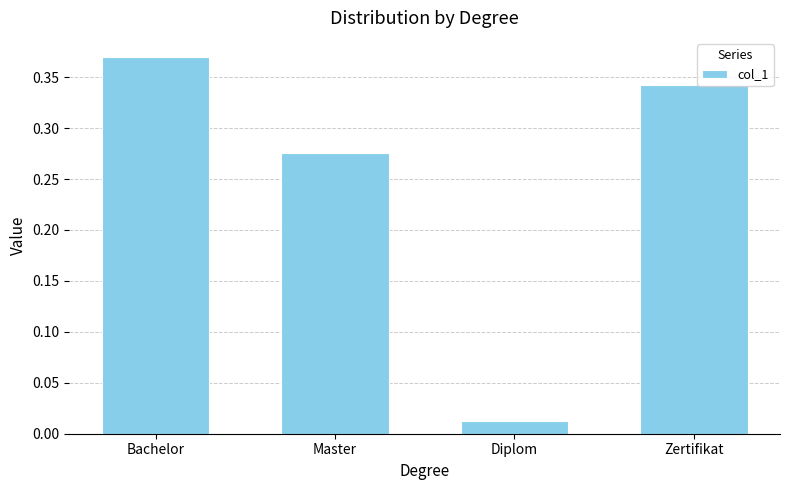

Rank the categories by value from lowest to highest.

Diplom, Master, Zertifikat, Bachelor